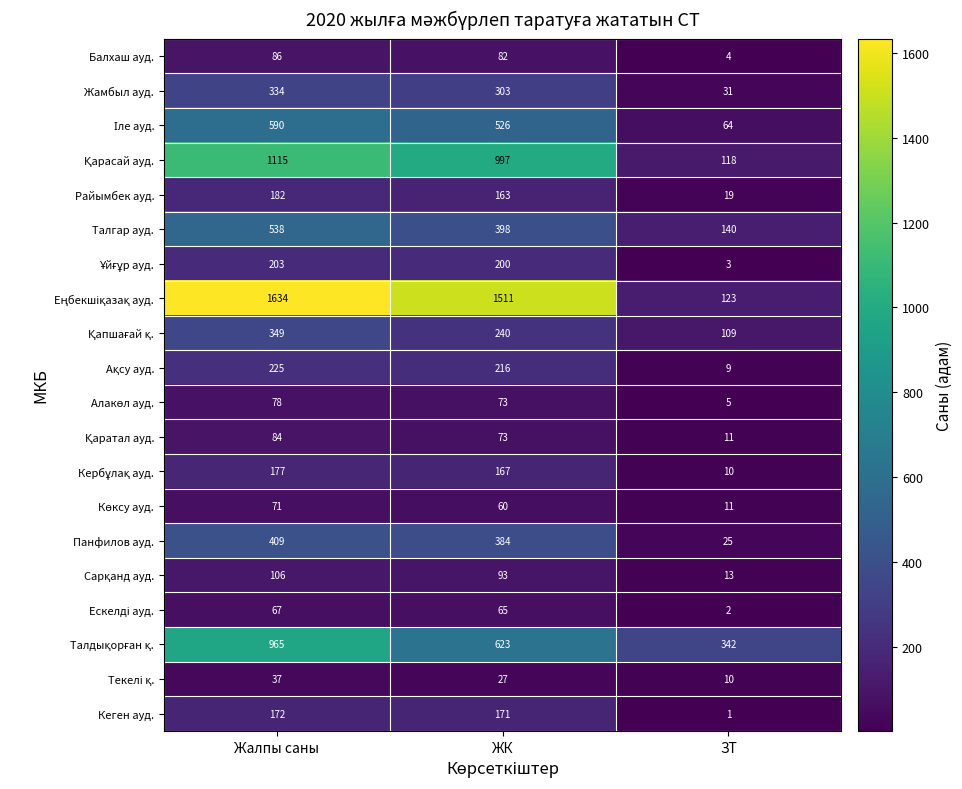

Which category has the highest value across all series?

Жалпы саны